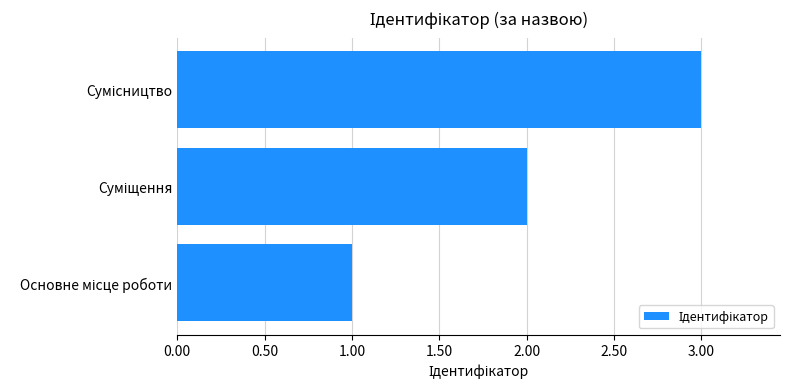

What is the maximum value shown in the chart?

3